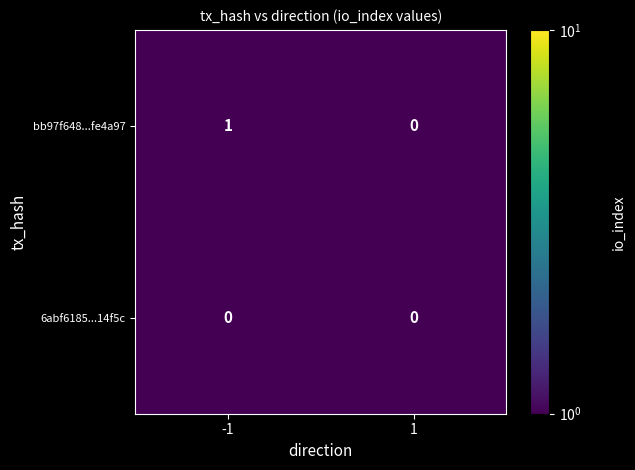

What is the maximum value shown in the chart?

1